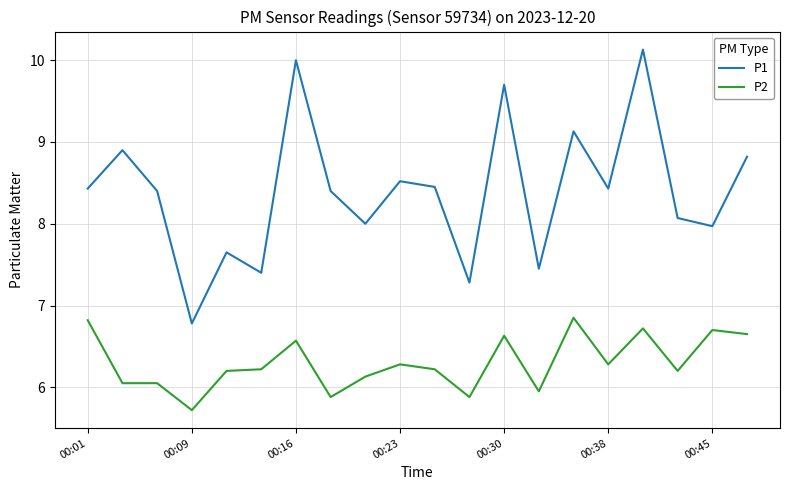

Which series has the widest spread of values?

P1